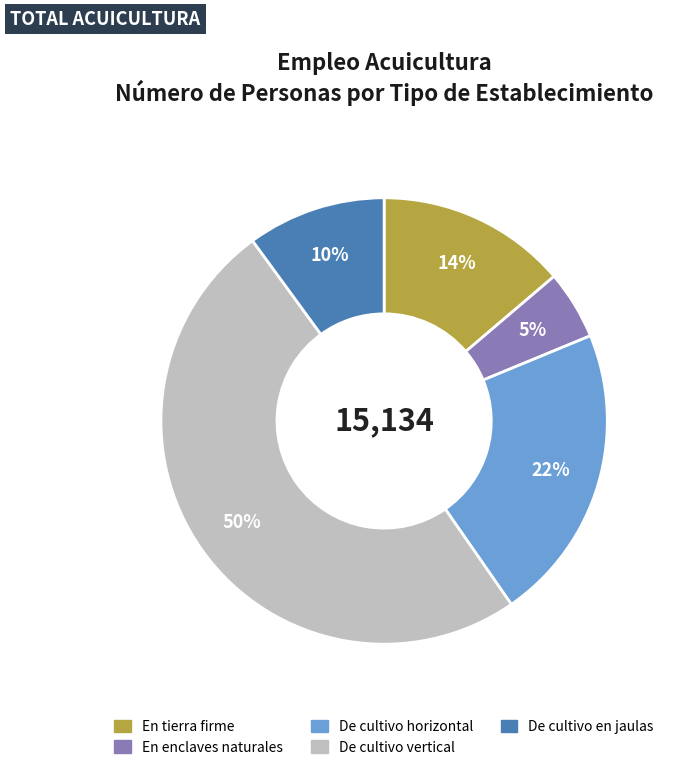

The En tierra firme slice represents 14% of the pie. True or false?

True